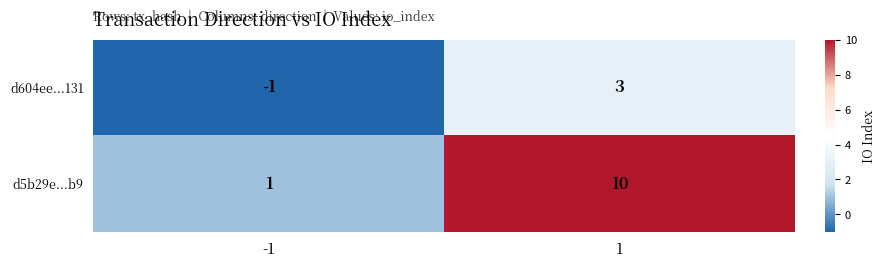

Between -1 and 1, which series saw the biggest shift?

d5b29e...b9